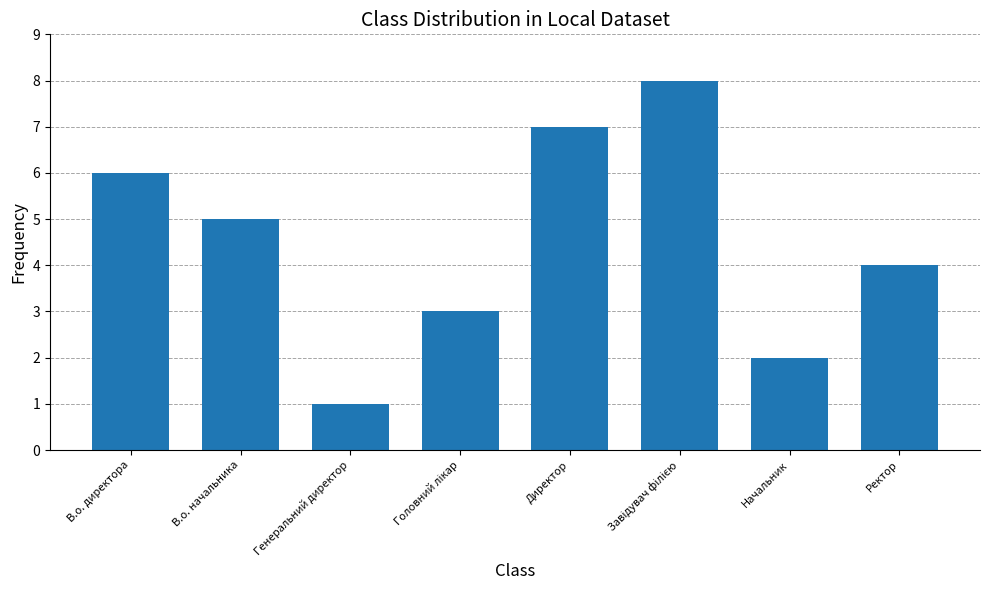

The chart shows a value of 2 at Начальник. True or false?

True